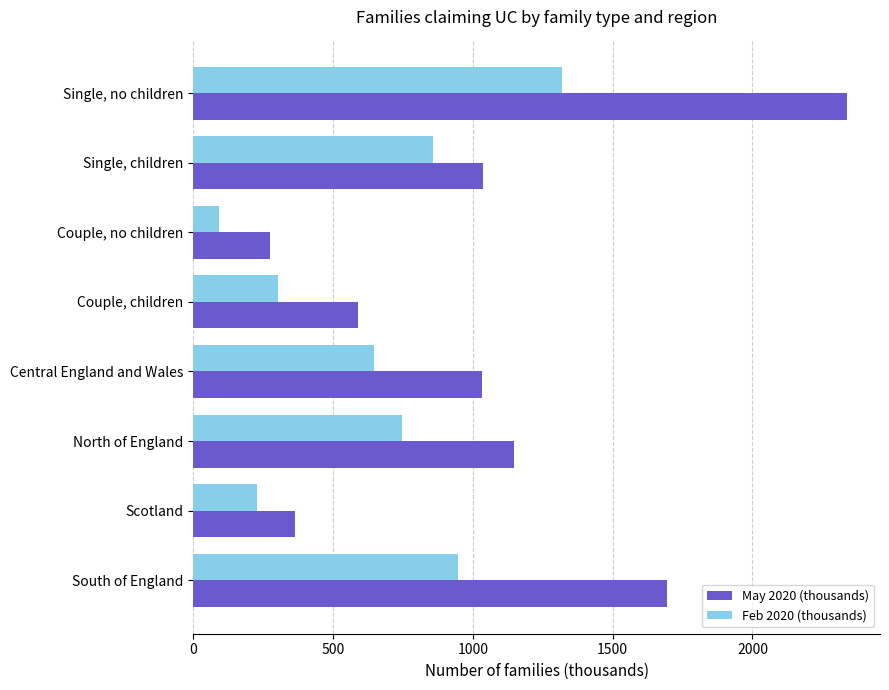

How many series are shown in this chart?

2